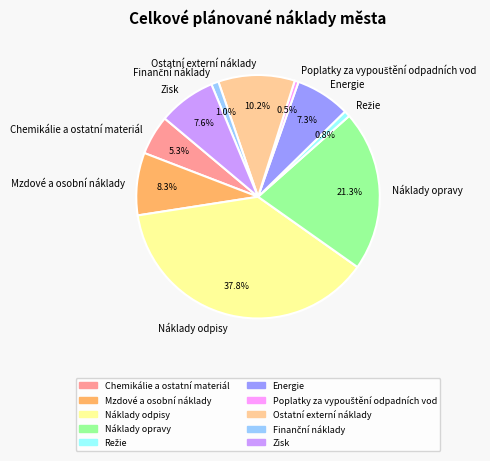

Which slice is the largest?

Náklady odpisy